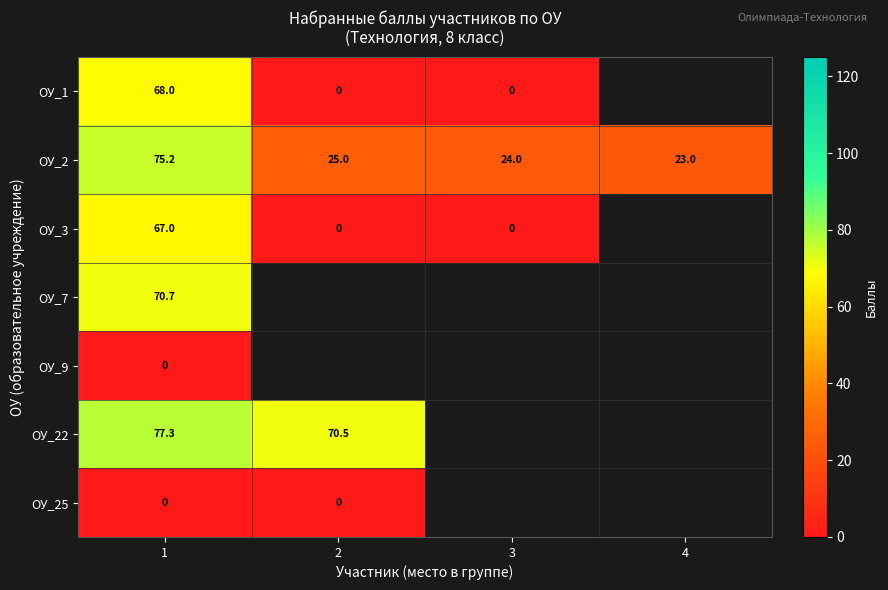

Is the value of ОУ_2 at 2 greater than the value of ОУ_9 at 1?

Yes